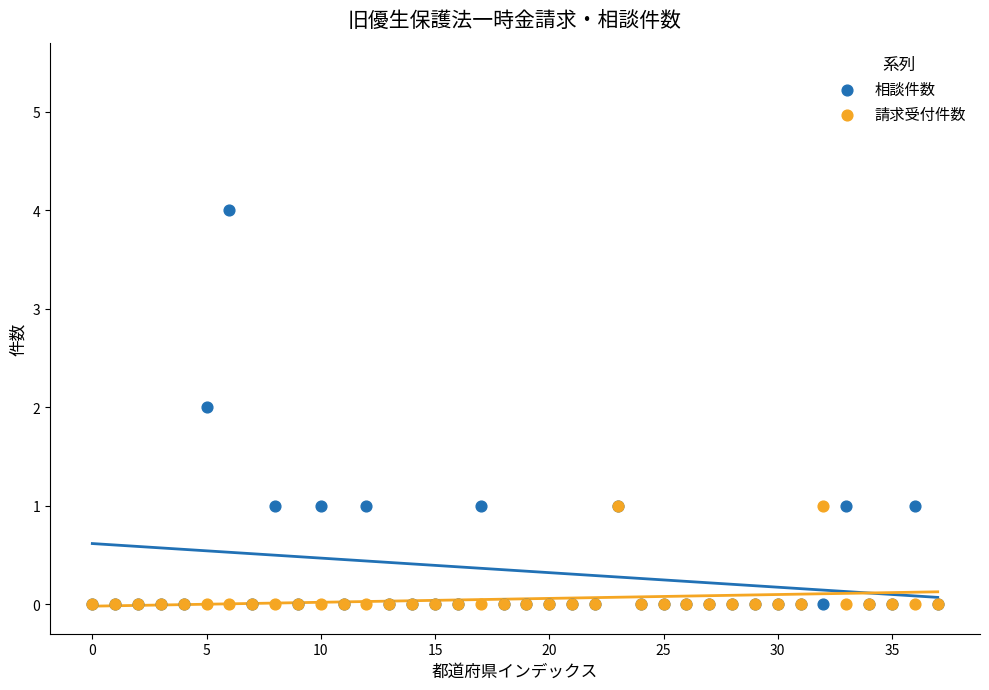

What are all the series names shown in the legend?

相談件数, 請求受付件数